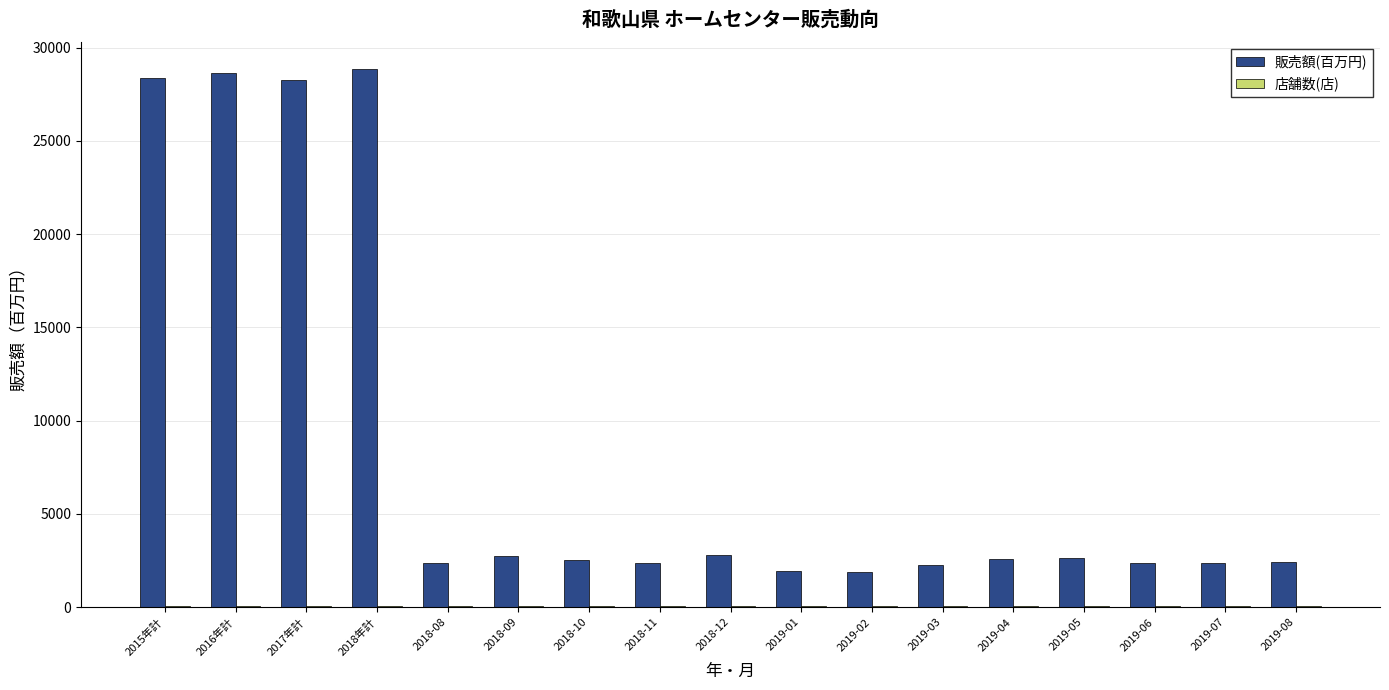

The 販売額(百万円) series shows 3756 at 2019-08. True or false?

False